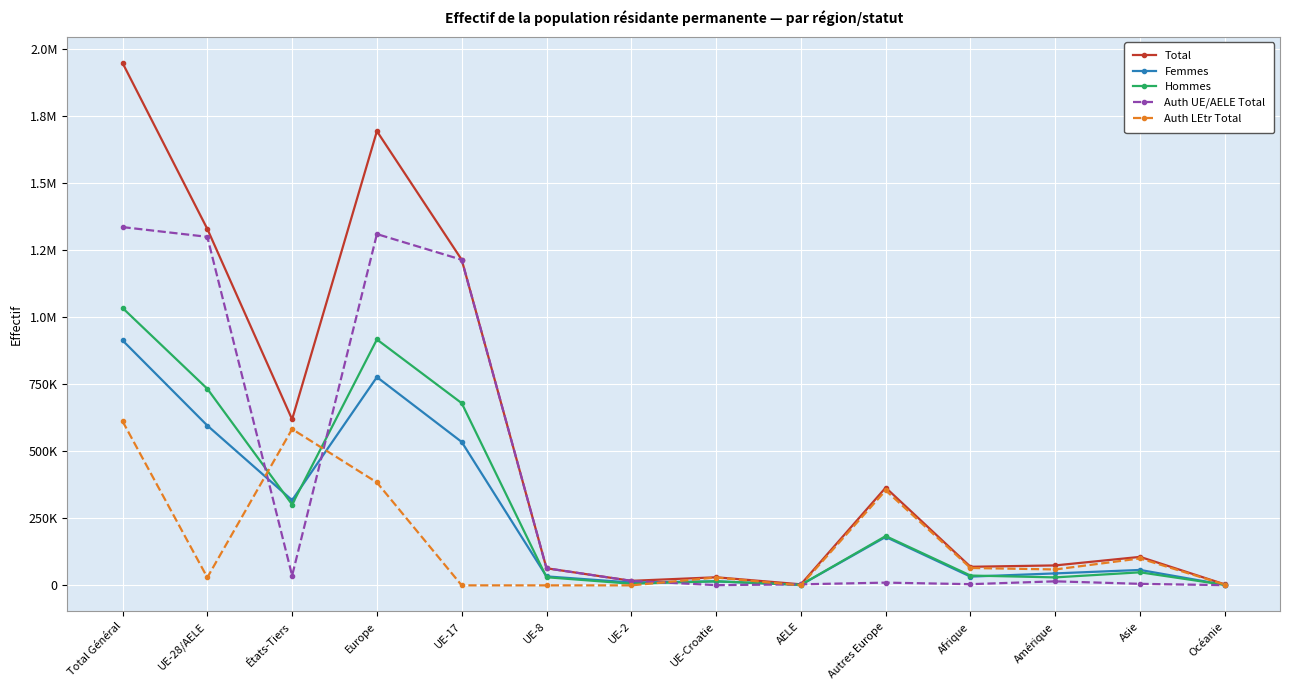

Which series has the largest total across all categories?

Total